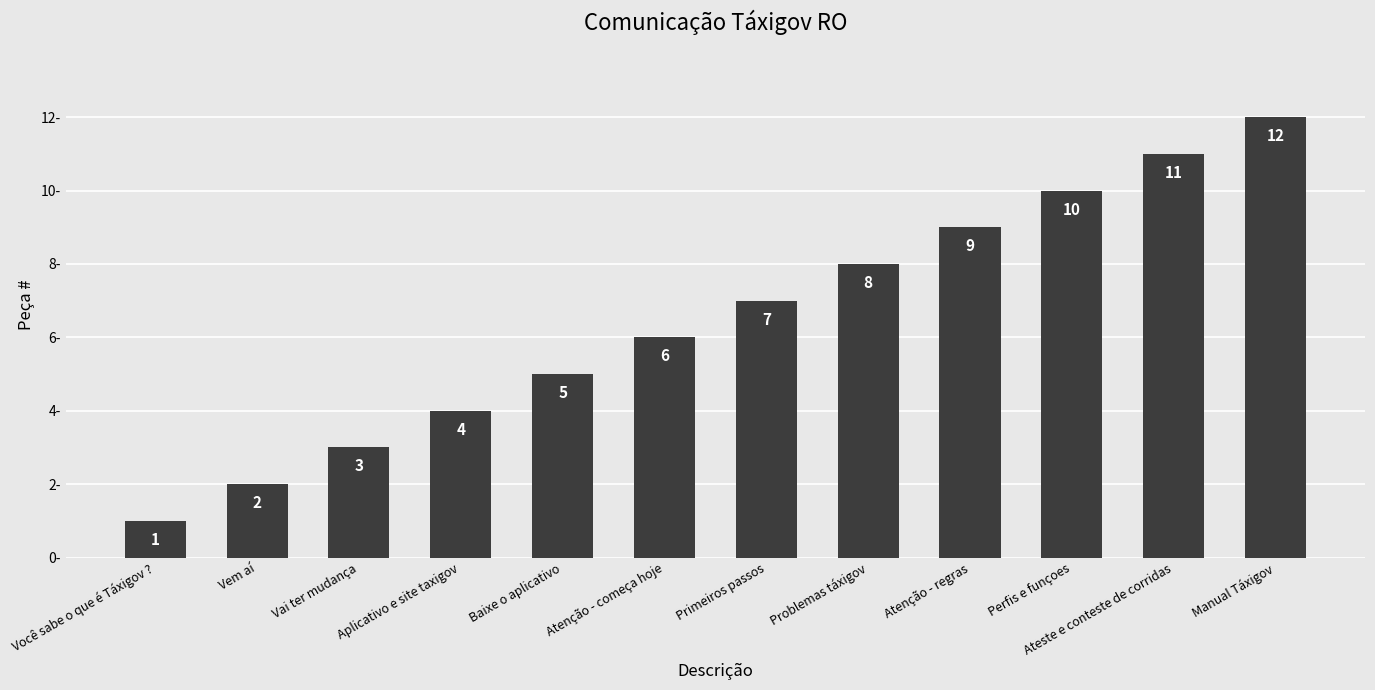

At which label is the value closest to 6?

Atenção - começa hoje